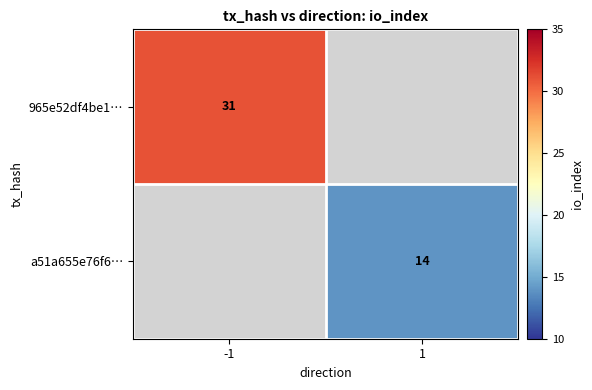

How many categories are shown in the chart?

2